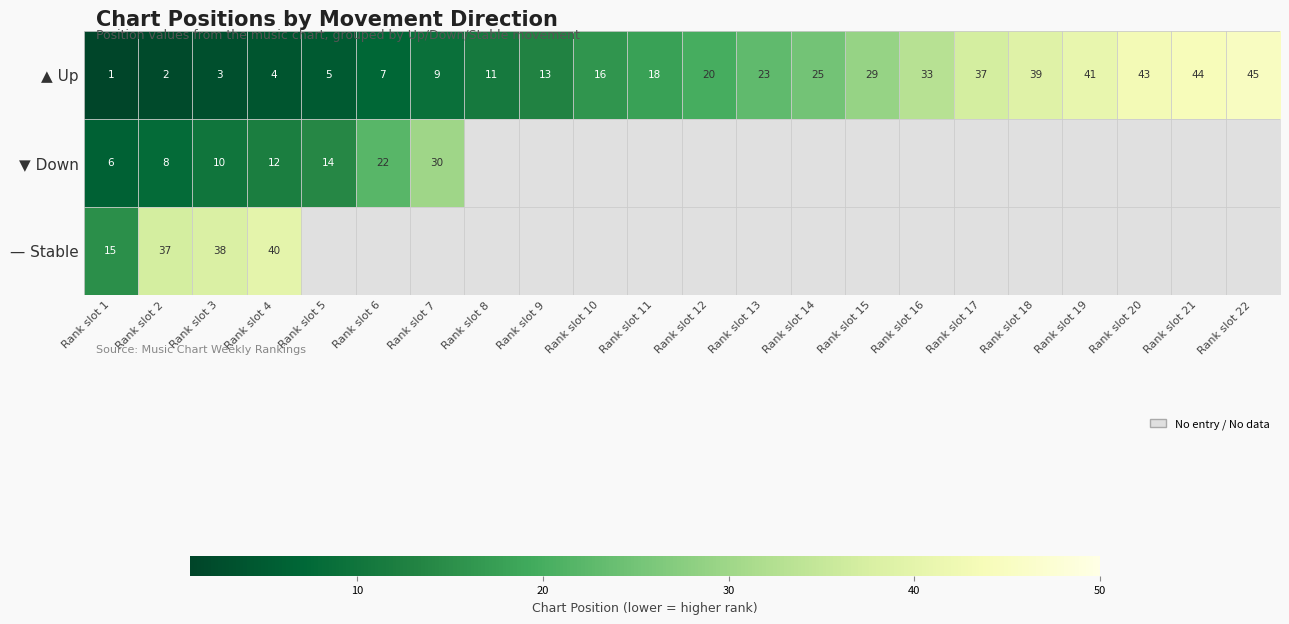

True or false: ▲ Up has a value of 72 at Rank slot 21.

False